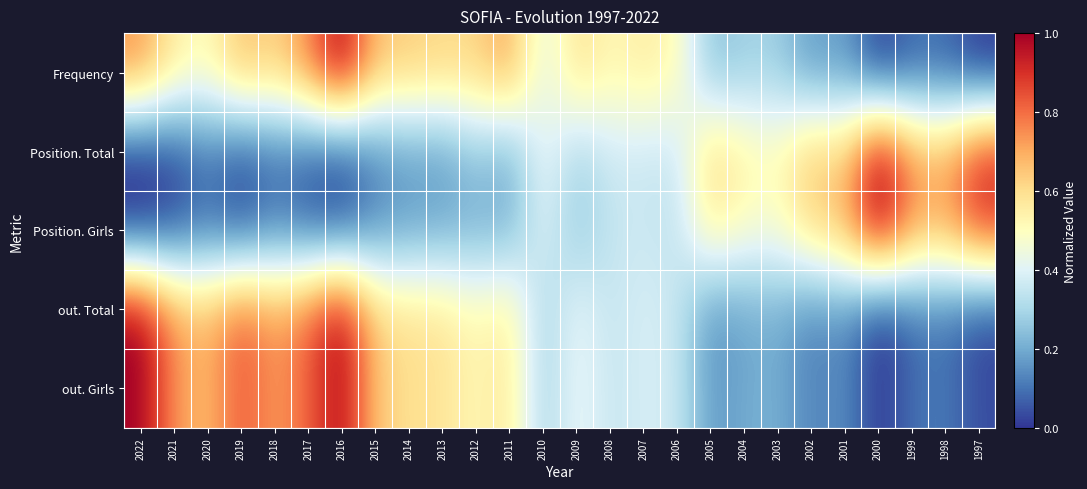

How many distinct data groups are displayed?

5